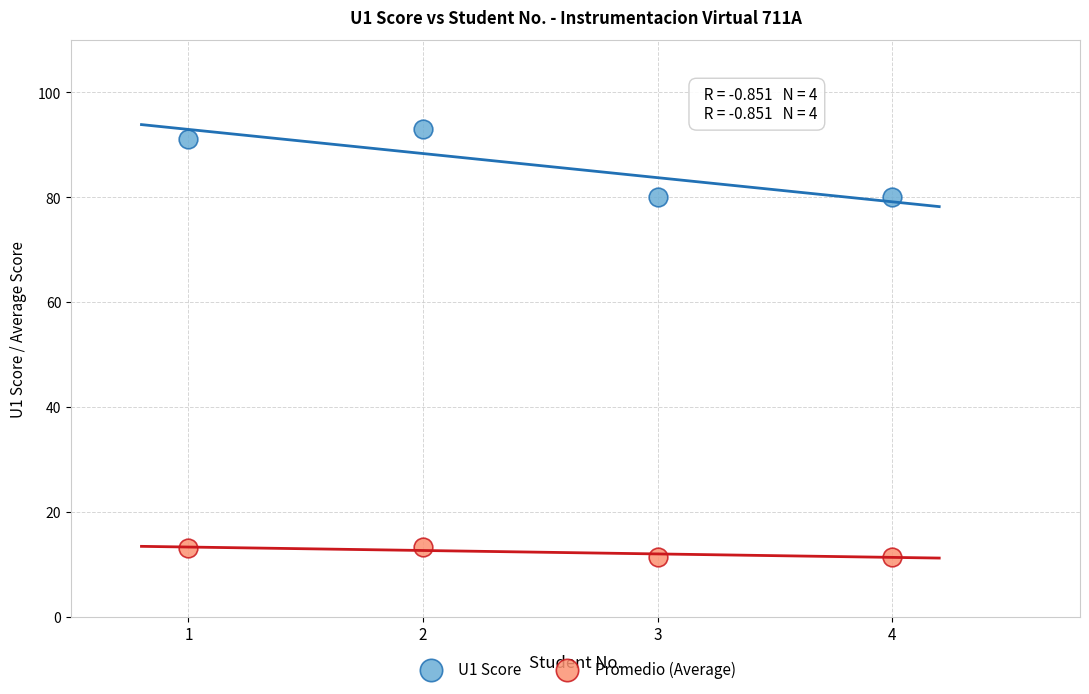

Across all data points, what is the range of X values (max minus min)?

3.0